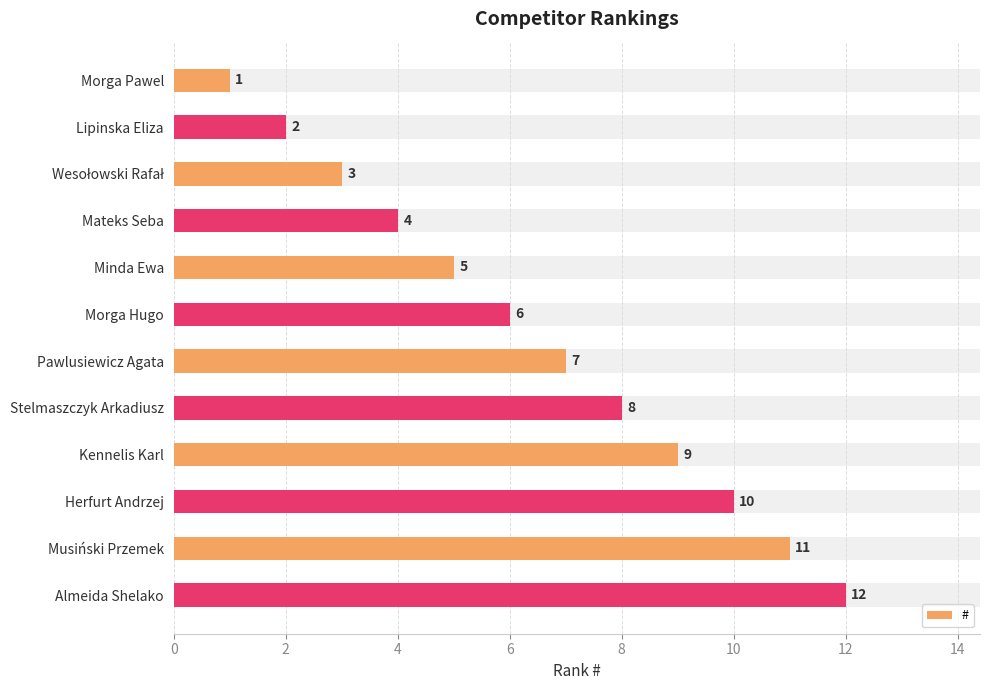

List the labels in order of value, smallest first.

Morga Pawel, Lipinska Eliza, Wesołowski Rafał, Mateks Seba, Minda Ewa, Morga Hugo, Pawlusiewicz Agata, Stelmaszczyk Arkadiusz, Kennelis Karl, Herfurt Andrzej, Musiński Przemek, Almeida Shelako